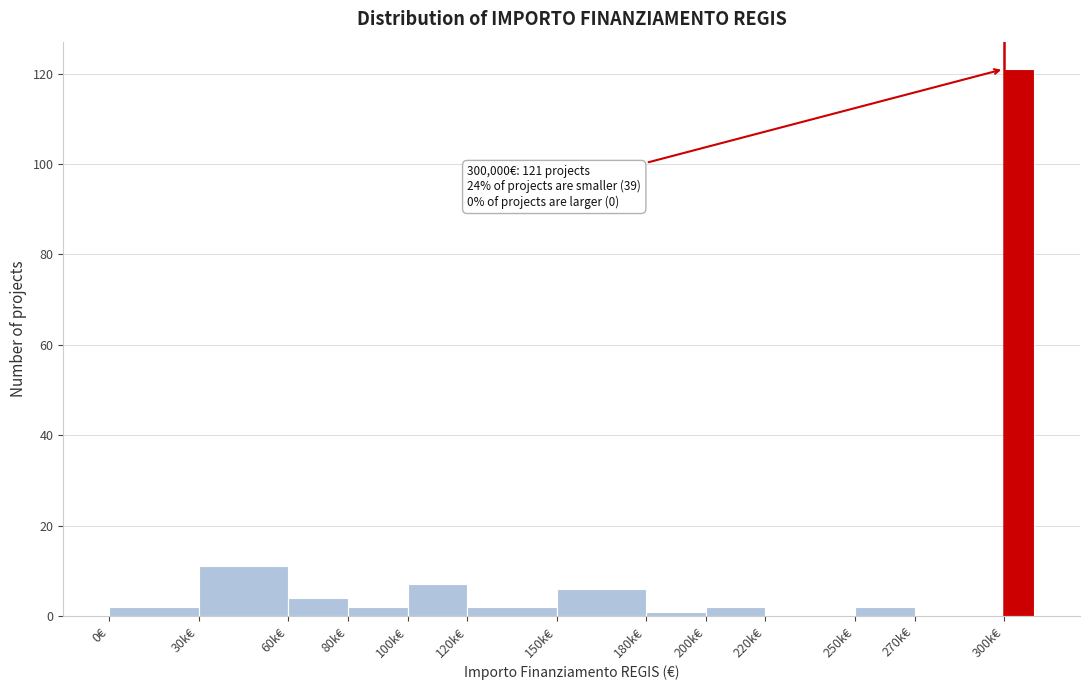

Reading left to right, list all the values displayed in this chart.

0€=2	30k€=11	60k€=4	80k€=2	100k€=7	120k€=2	150k€=6	180k€=1	200k€=2	220k€=0	250k€=2	270k€=0	300k€=121